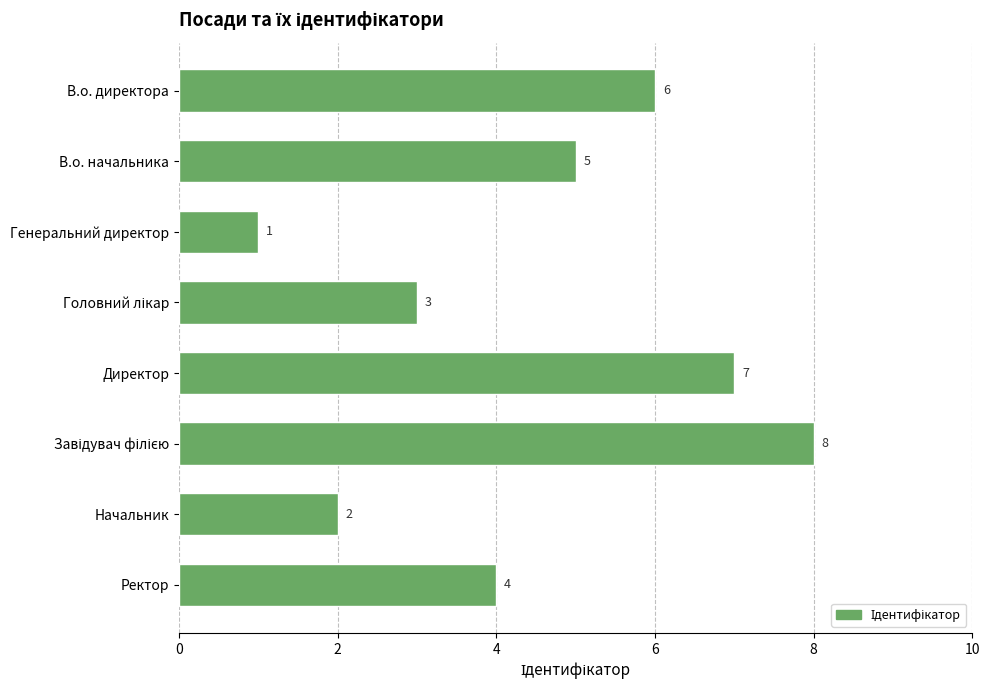

Count the values in the range 3 to 7.

5